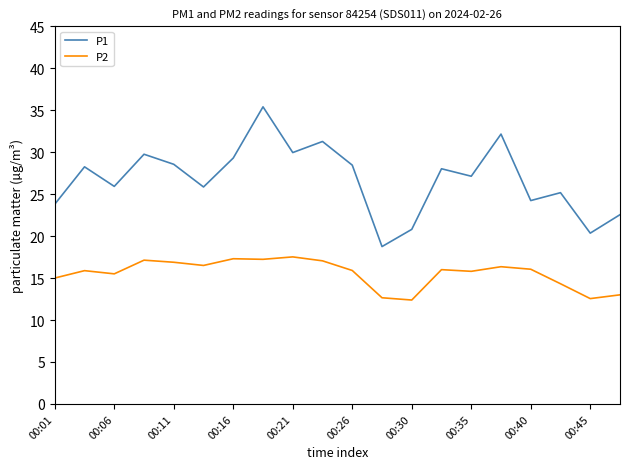

What is the greatest value displayed?

35.4